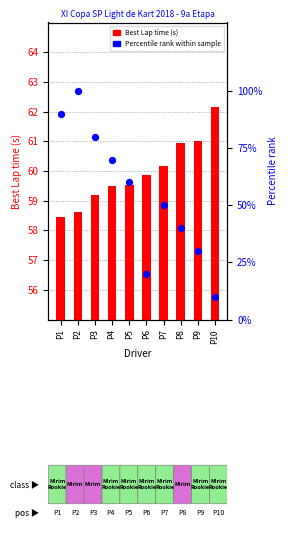

At which category is the sum across all series the highest?

P2